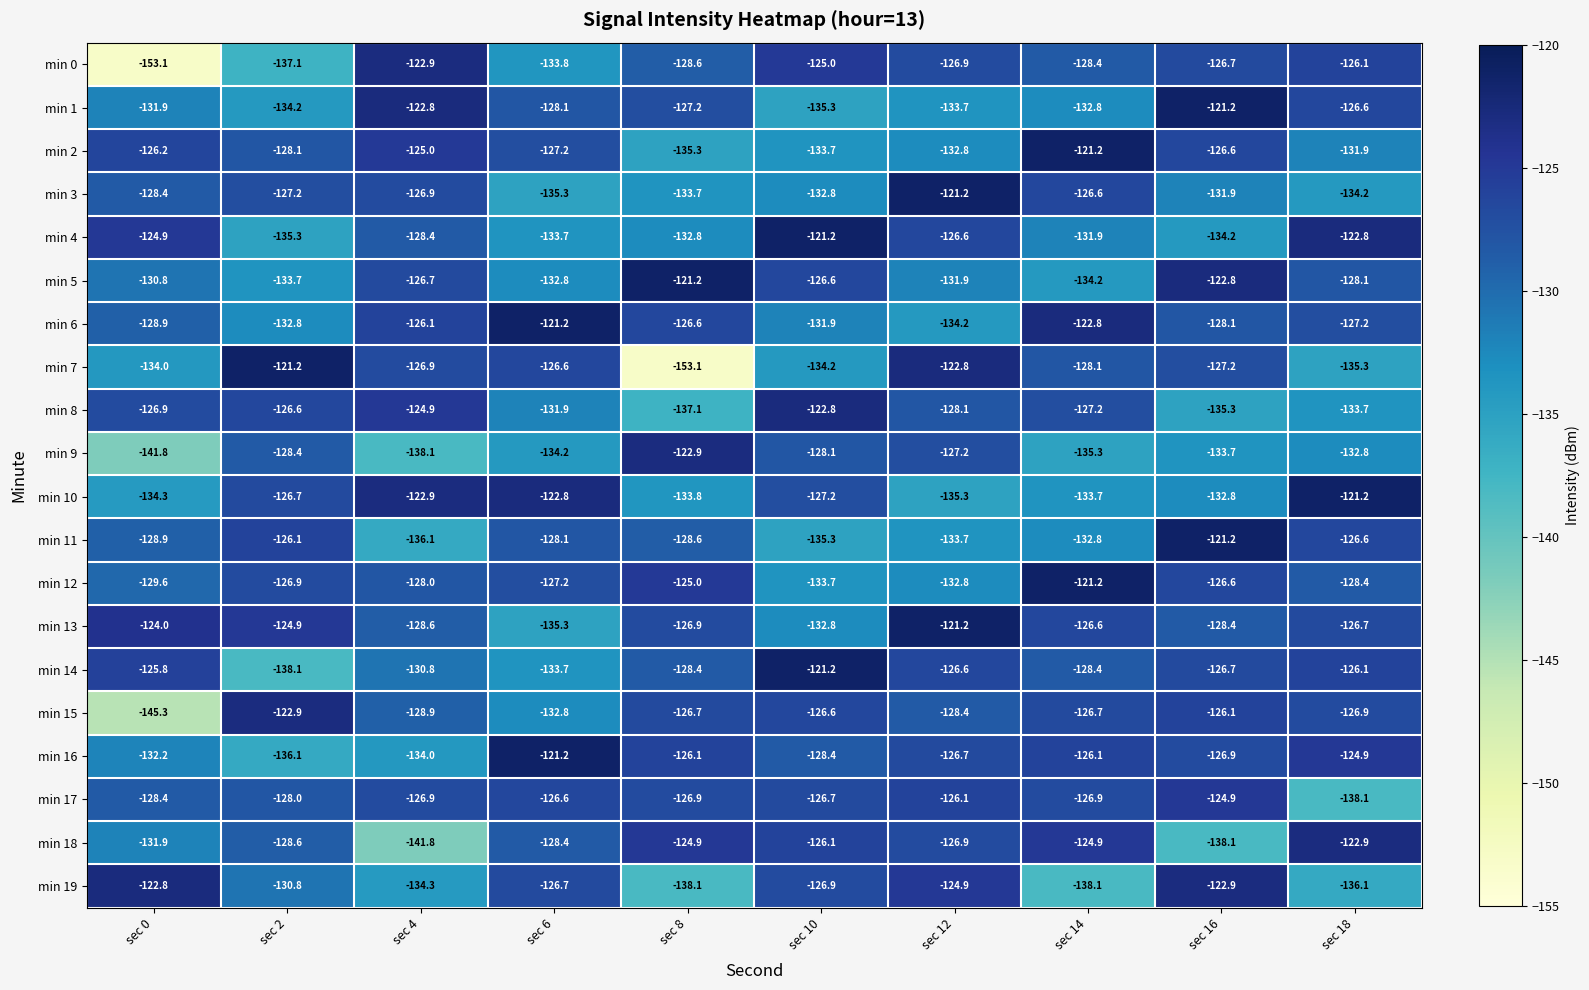

At which category is the sum across all series the highest?

sec 16